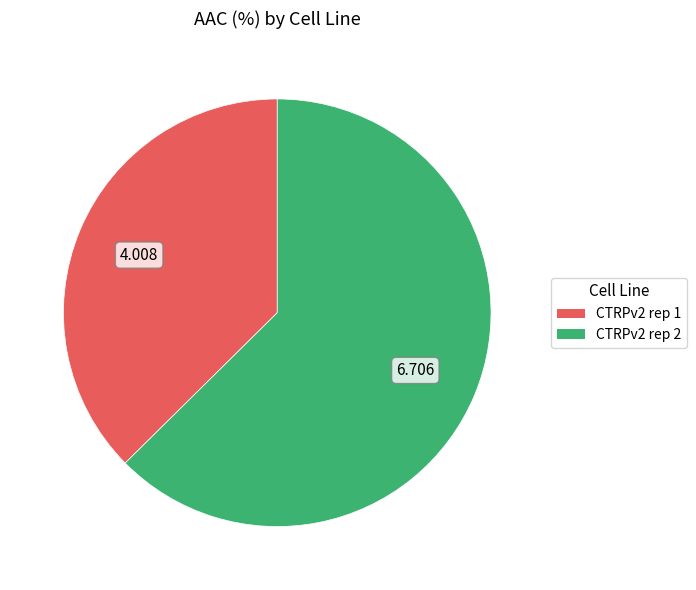

How many segments does this pie chart have?

2